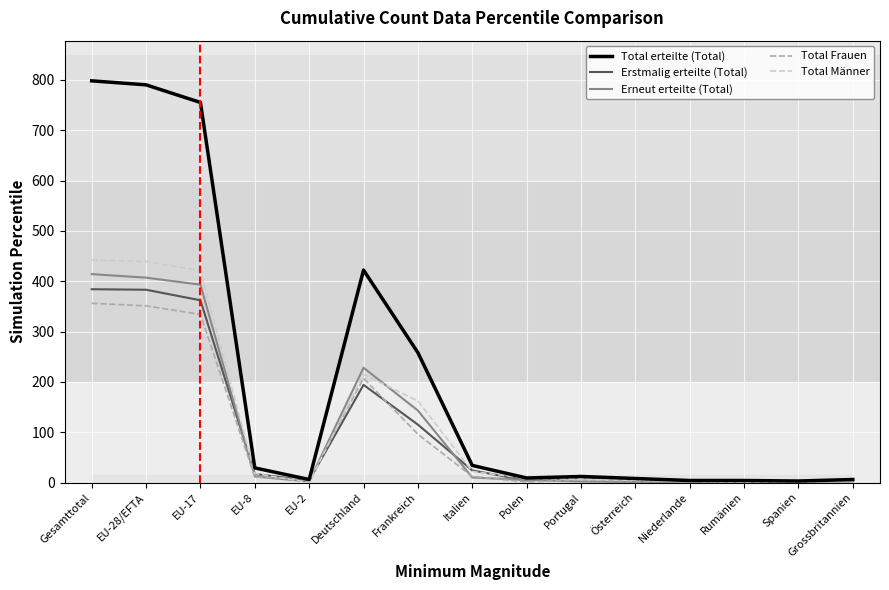

Between Deutschland and Rumänien, which series saw the biggest shift?

Total erteilte (Total)